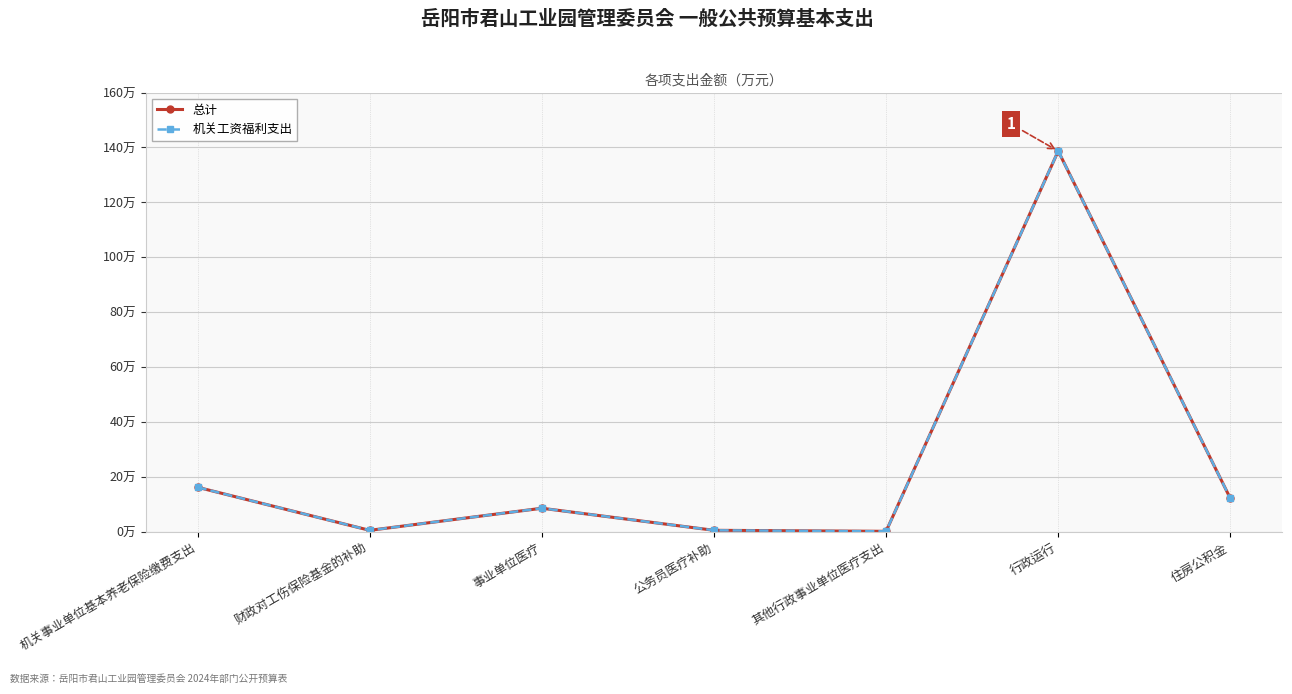

Is the value of 总计 at 公务员医疗补助 greater than the value of 机关工资福利支出 at 行政运行?

No